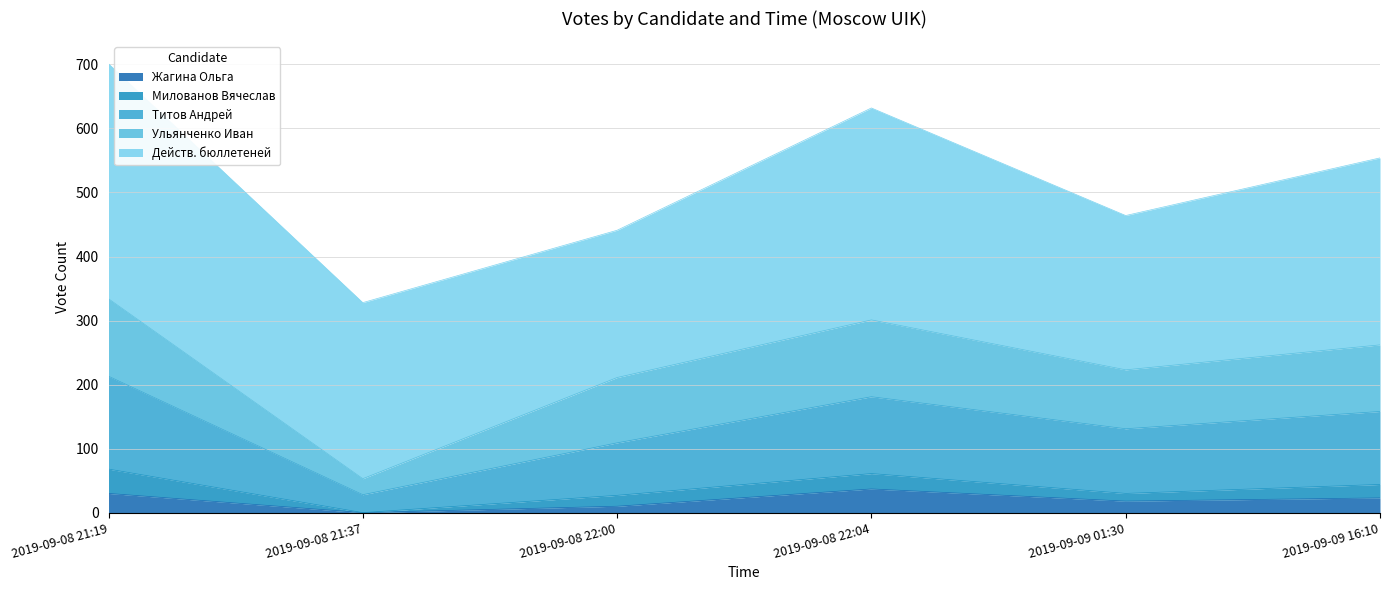

Reading left to right, what are all the values shown in this chart?

Жагина Ольга: 30	0	10	37	18	23
Милованов Вячеслав: 38	0	17	24	12	21
Титов Андрей: 145	28	82	120	101	114
Ульянченко Иван: 121	25	102	120	92	104
Действ. бюллетеней: 367	275	230	331	241	292